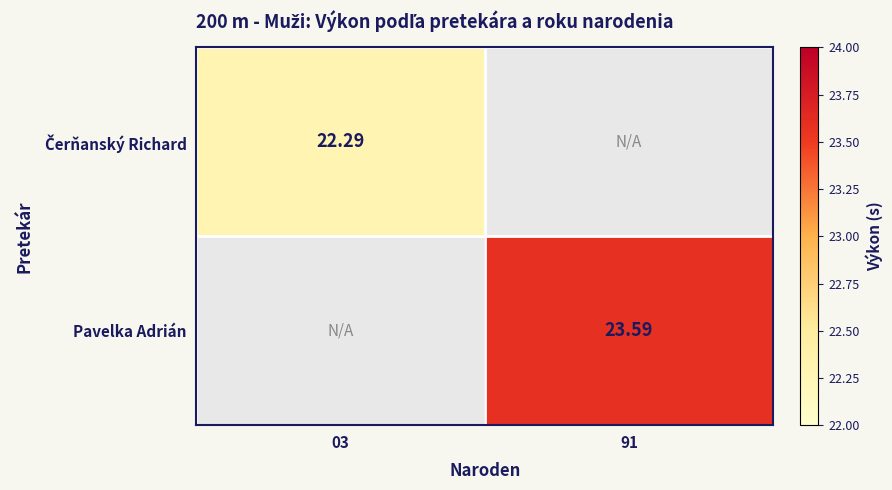

Which category has the lowest value across all series?

03